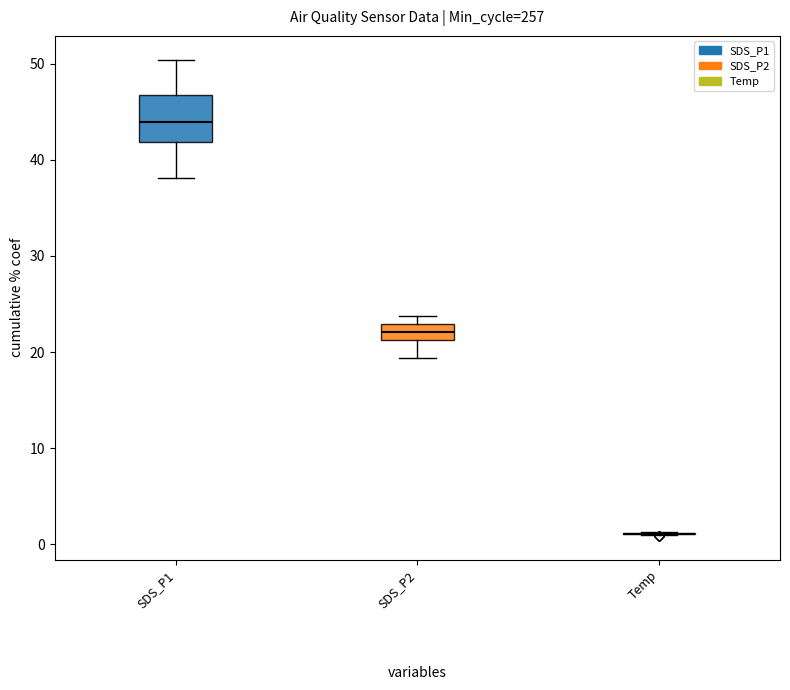

The Temp series shows 0.6 at 31. True or false?

False